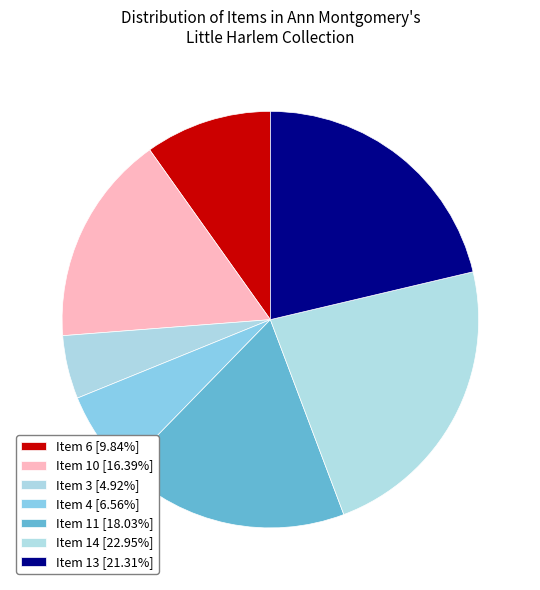

Combined, do Item 3 and Item 14 account for over 50%?

No